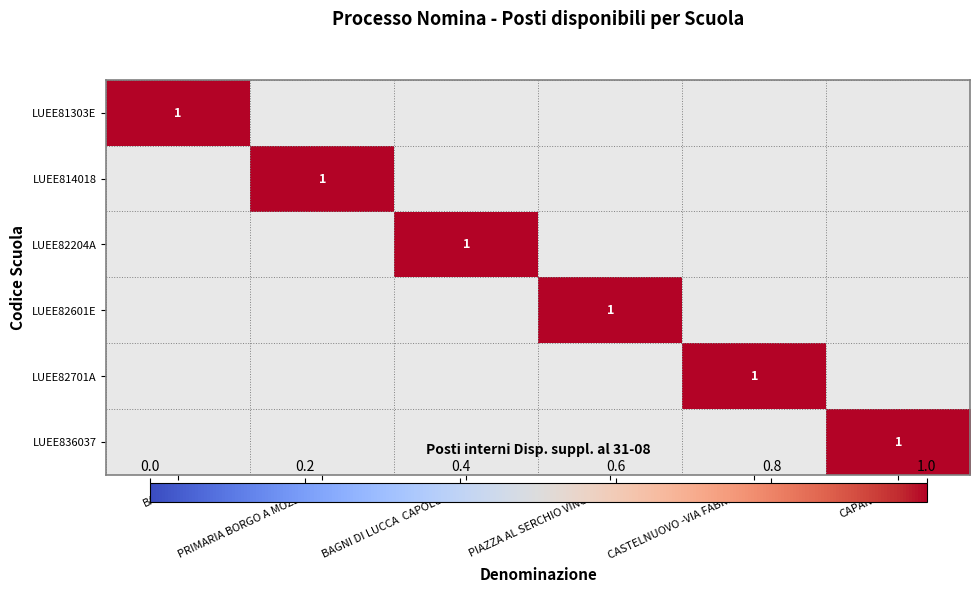

True or false: LUEE81303E has a value of 1 at BARGA.

True